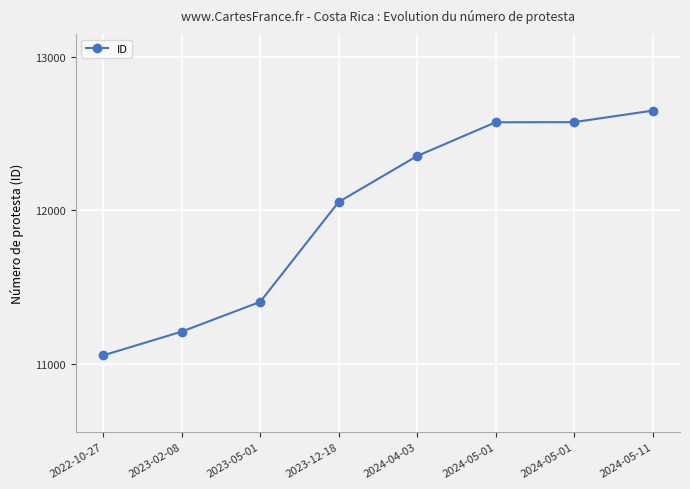

The value at 2024-05-11 is 12651. True or false?

True